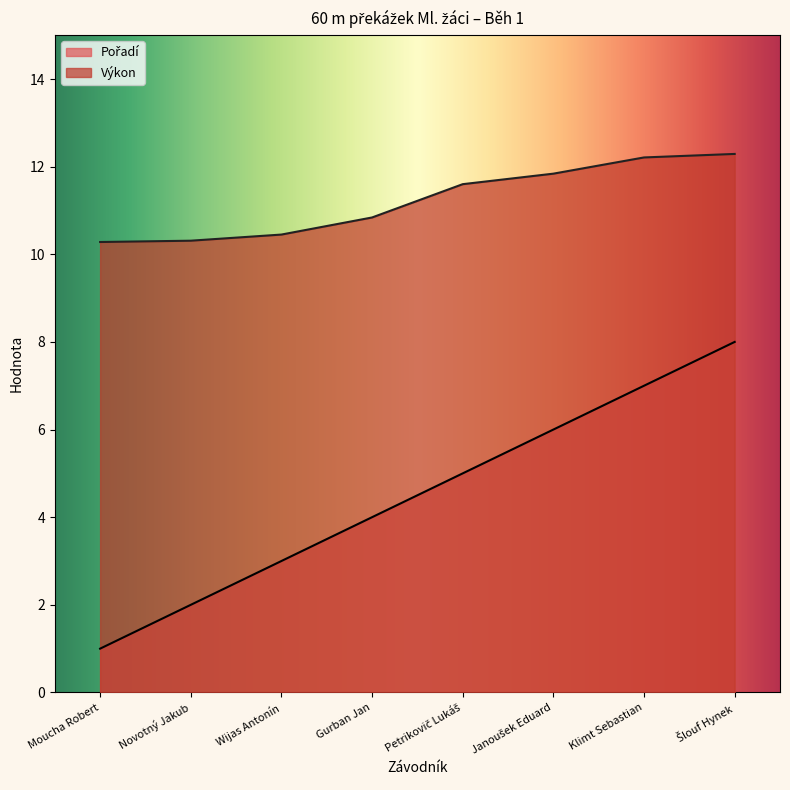

Does the chart have visible grid lines?

No